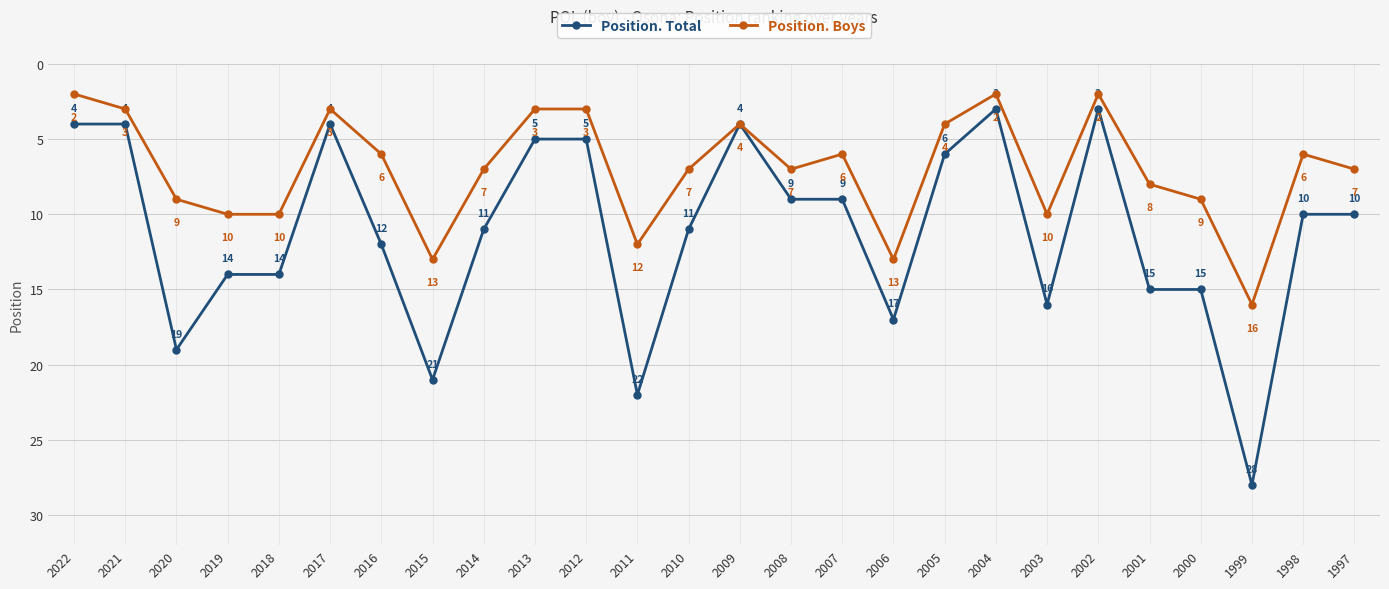

At 2006, list the series in order from smallest to largest.

Position. Boys, Position. Total